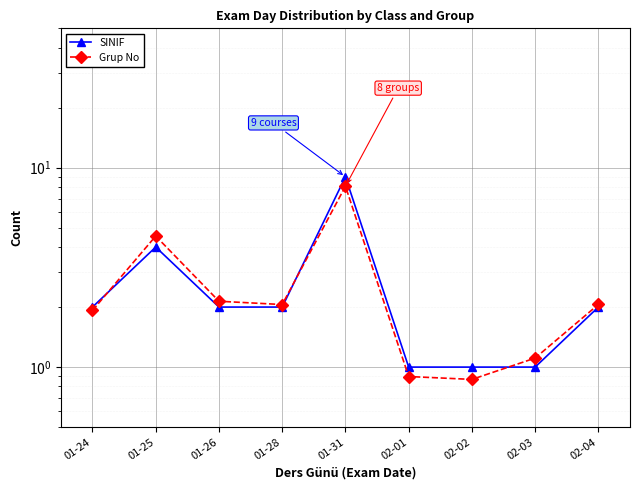

Which has a higher value, 01-25 or 02-04?

01-25